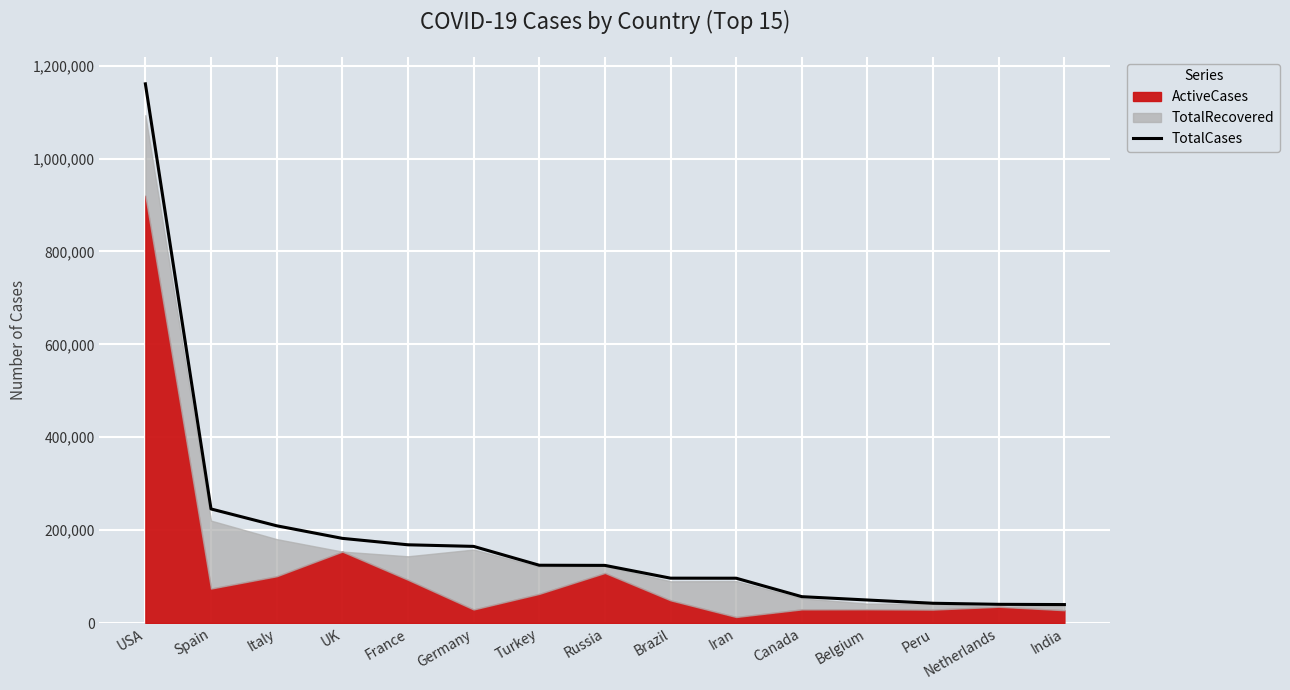

Which category has the lowest value across all series?

India